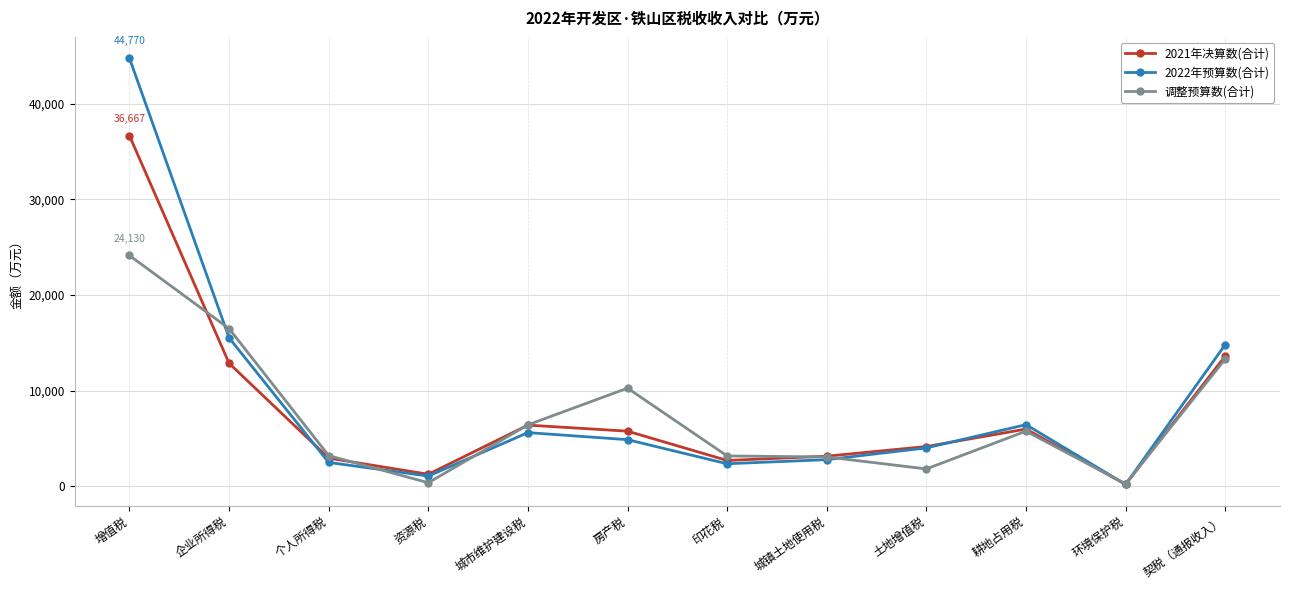

What are all the series names shown in the legend?

2021年决算数(合计), 2022年预算数(合计), 调整预算数(合计)